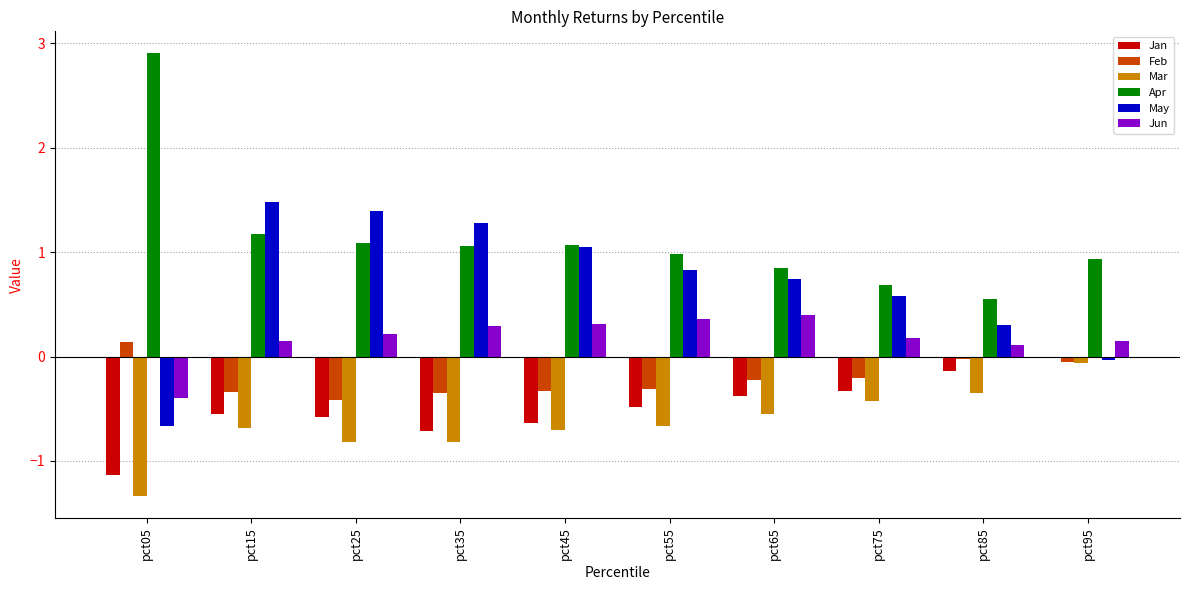

Is it true that Mar equals -1.3 at pct05?

True